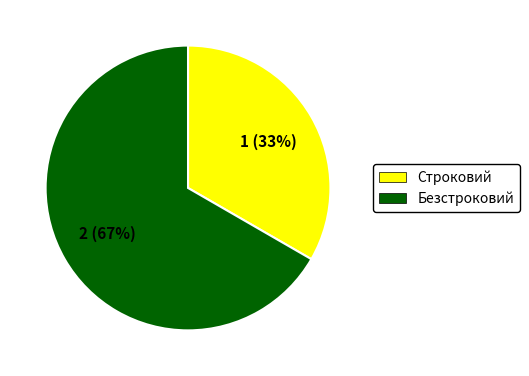

Count the number of slices in the pie.

2